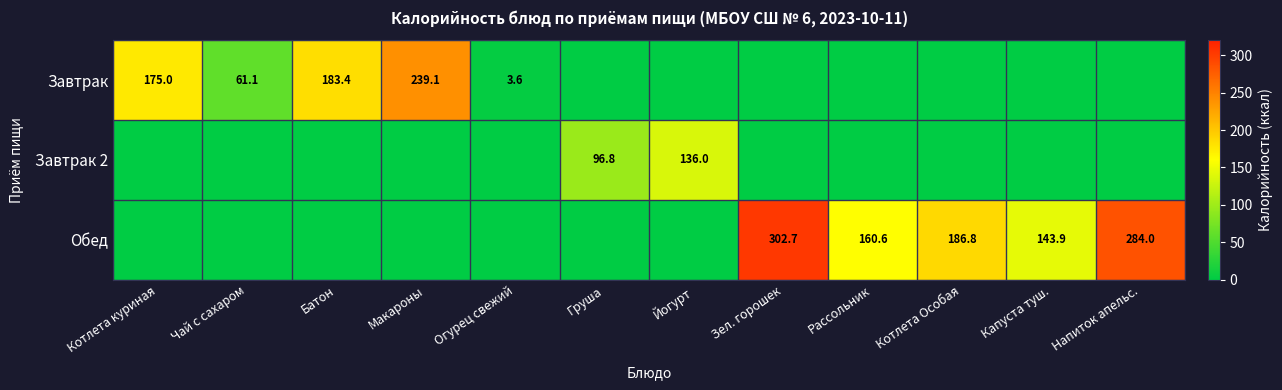

Which series has the widest spread of values?

Обед